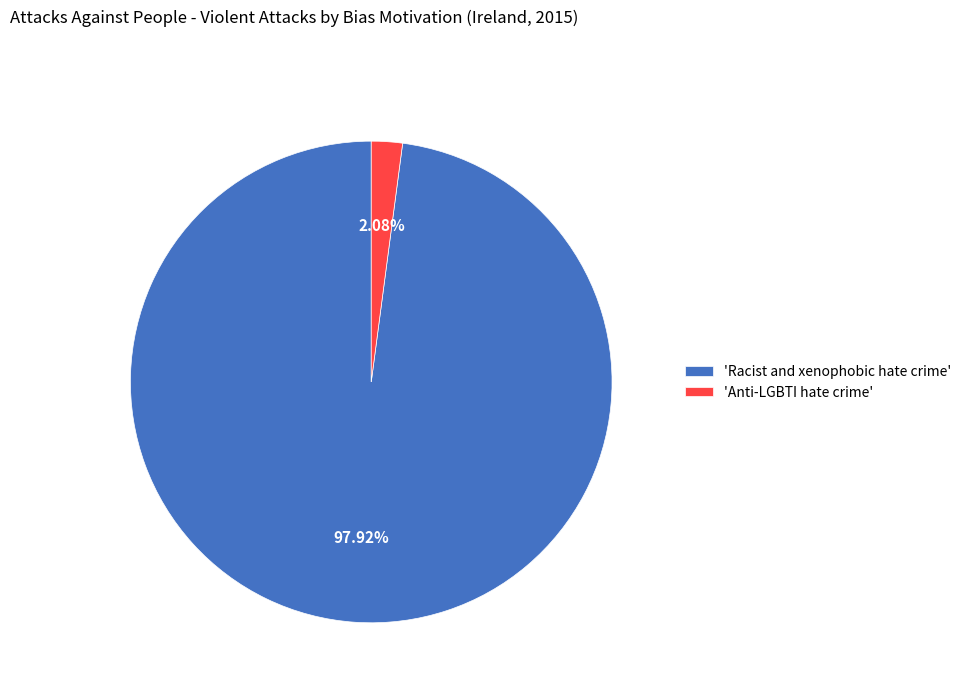

Which category has the biggest portion of the pie?

'Racist and xenophobic hate crime'